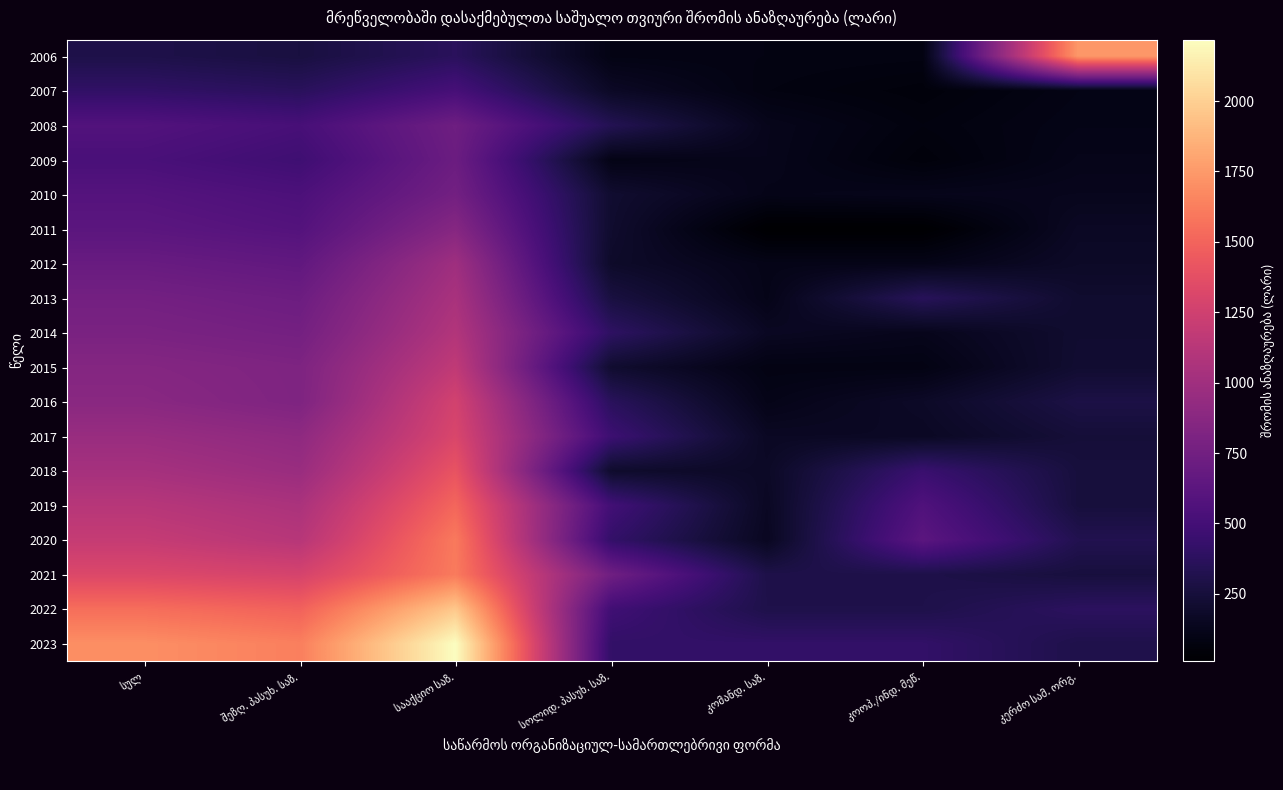

Is it true that 2007 equals 367.7 at შეზღ. პასუხ. საზ.?

True